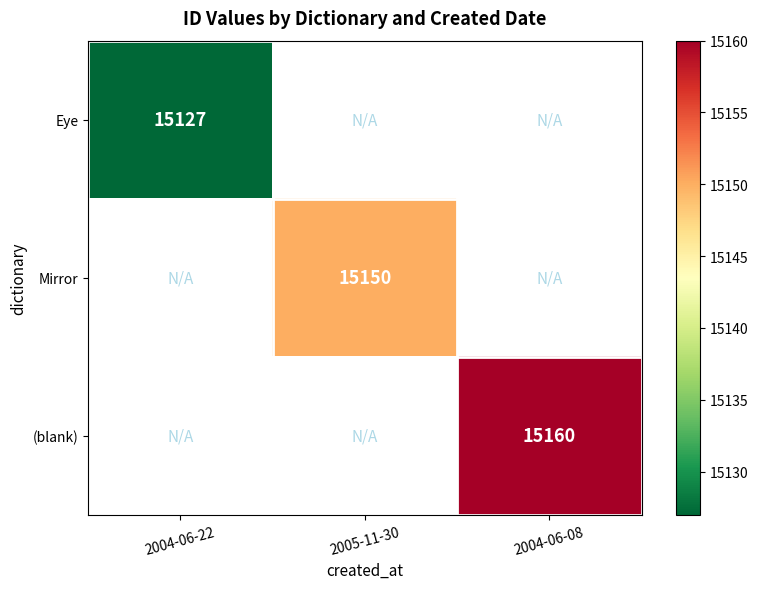

The (blank) series shows 15160 at 2004-06-08. True or false?

True